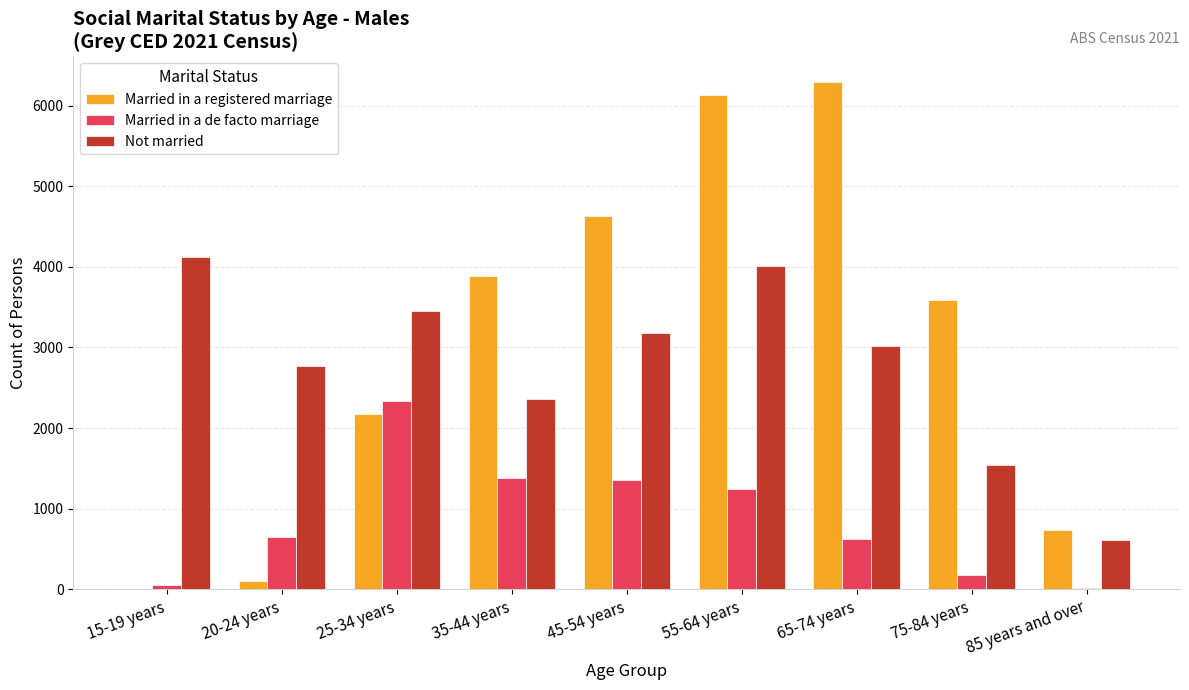

Which category has the highest value across all series?

65-74 years